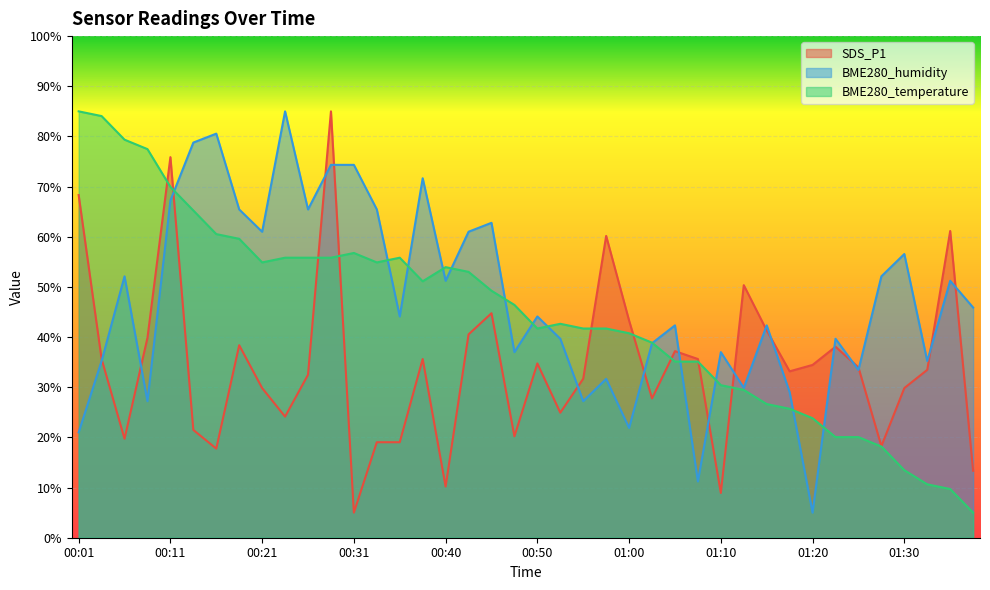

True or false: BME280_humidity and SDS_P1 intersect in this chart.

True